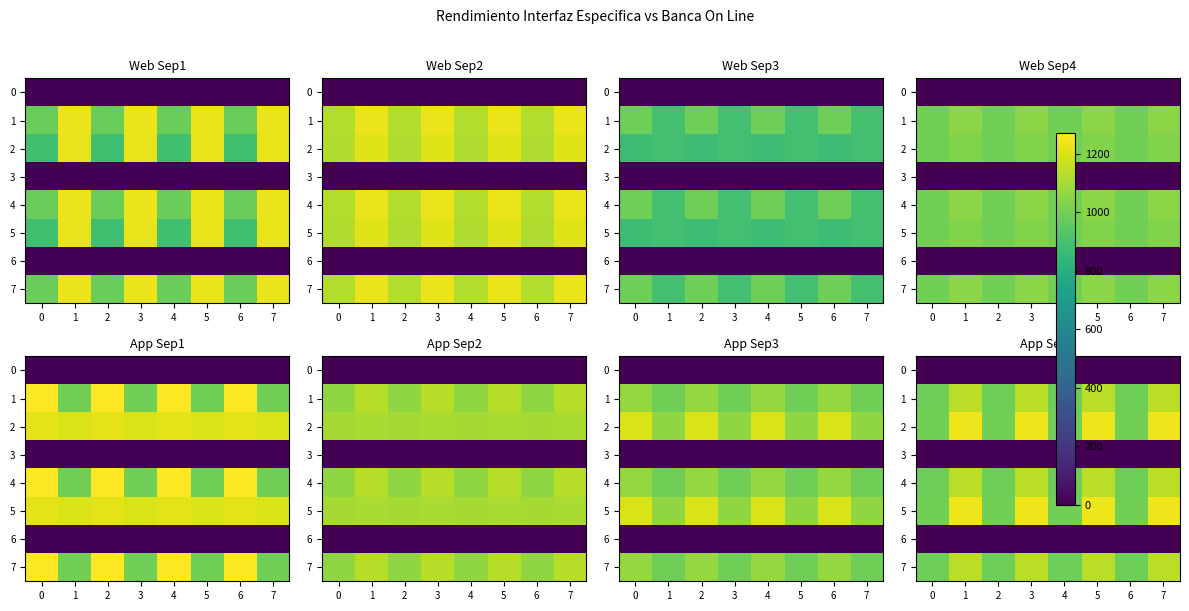

How many data points does each series have?

8